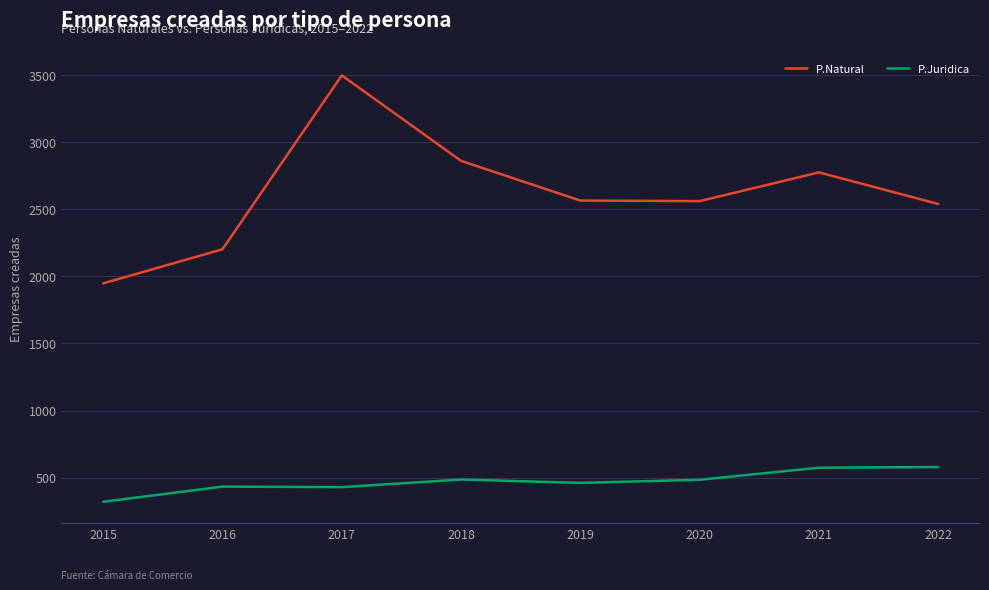

True or false: P.Juridica and P.Natural cross at least once.

False